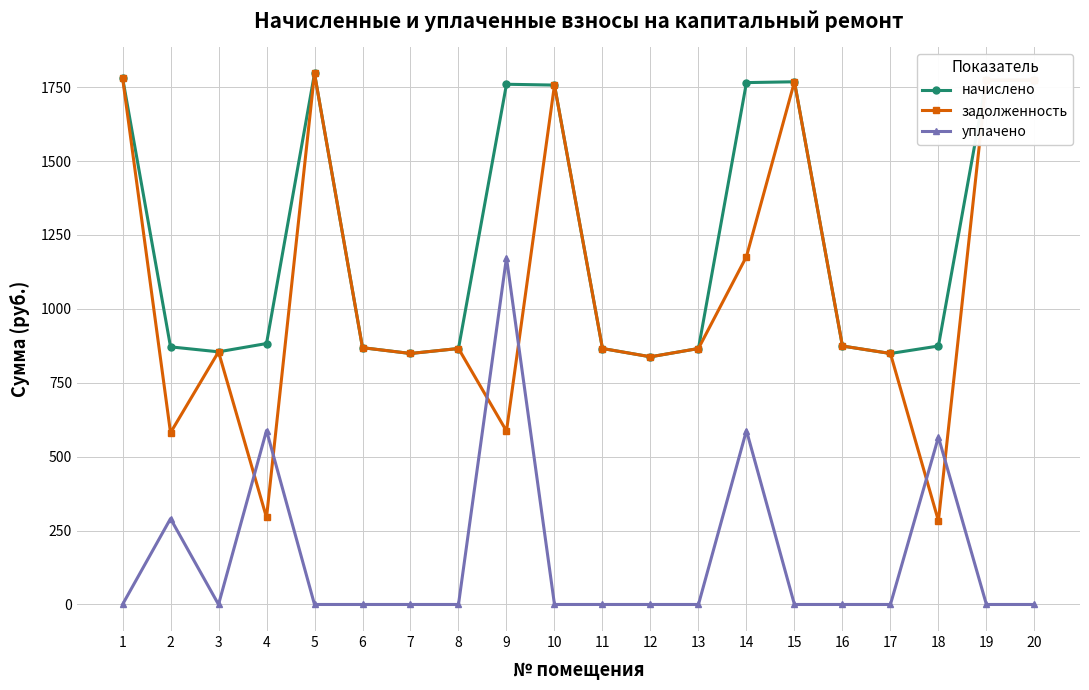

What is the spread (max minus min) of values at 20?

1773.7